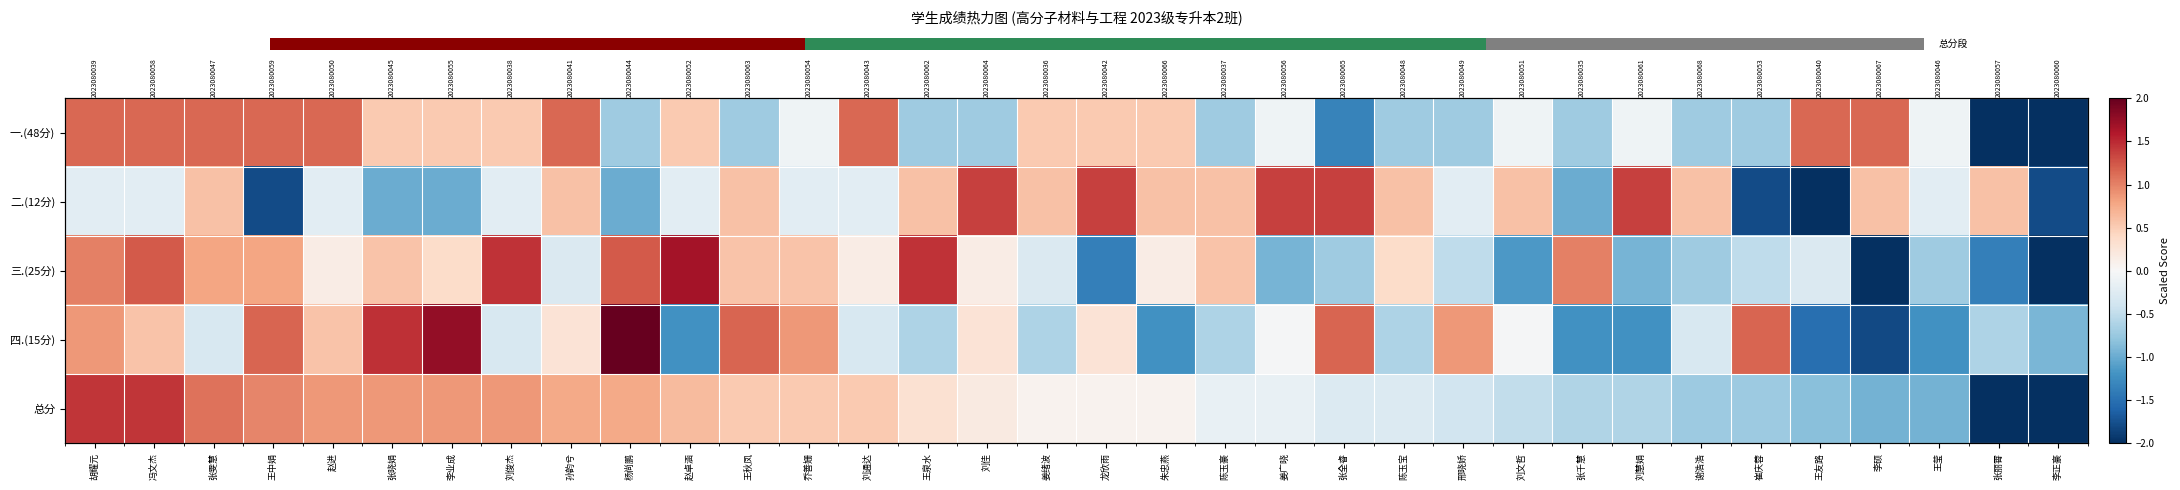

The value of 三.(25分) at 陈玉宝 is 0.2. True or false?

False